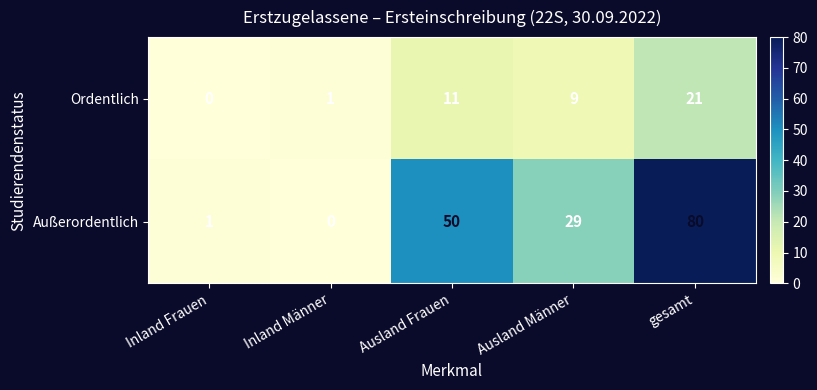

Which category has the highest value across all series?

gesamt